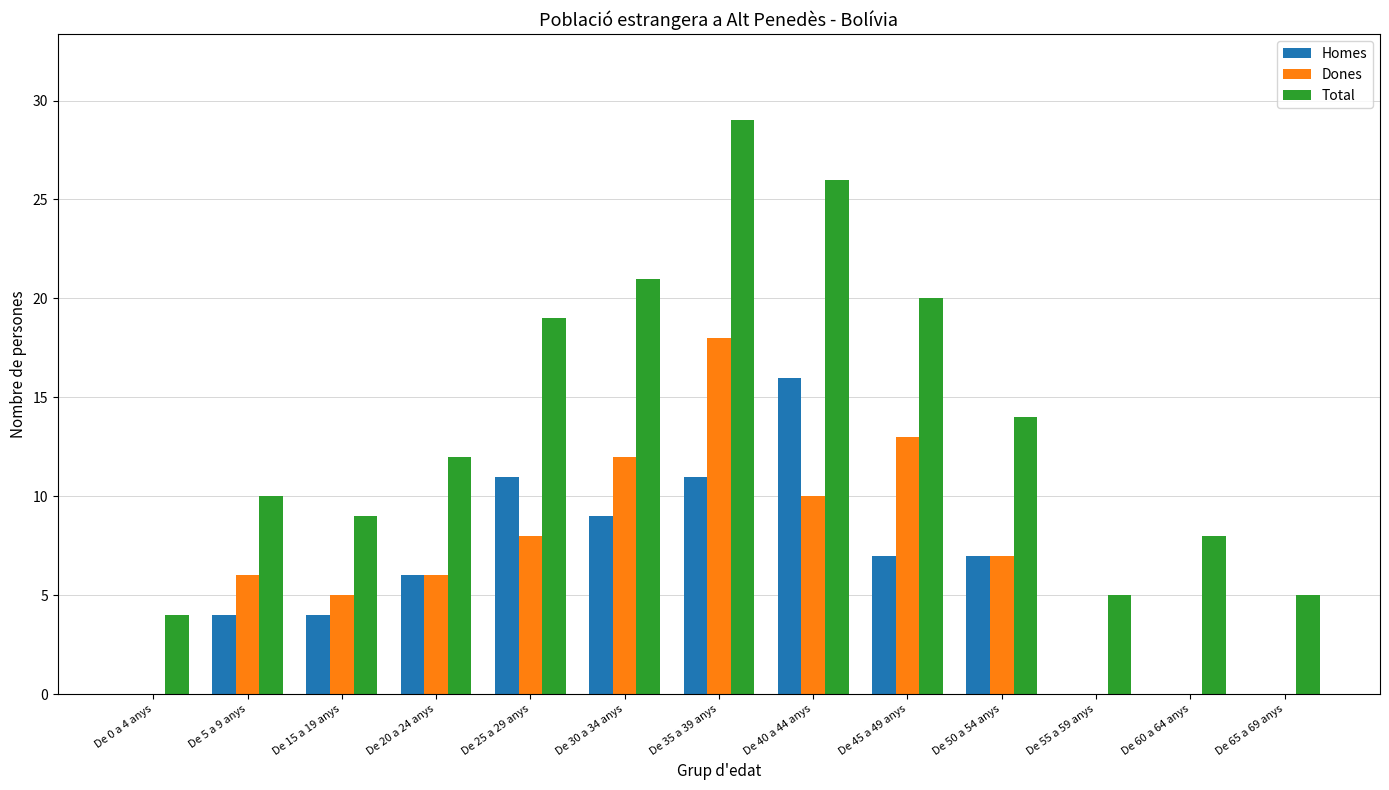

Between De 50 a 54 anys and De 55 a 59 anys, which series saw the biggest shift?

Total